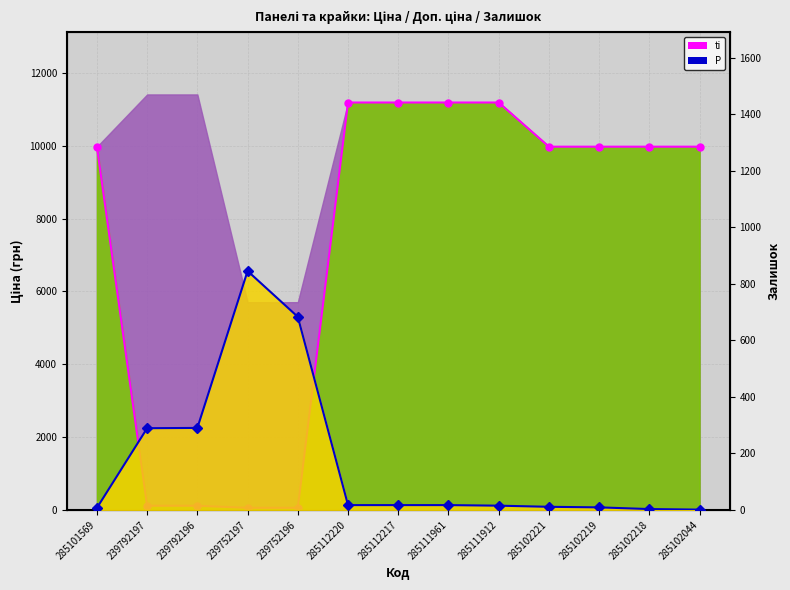

Count the number of data series in this chart.

2